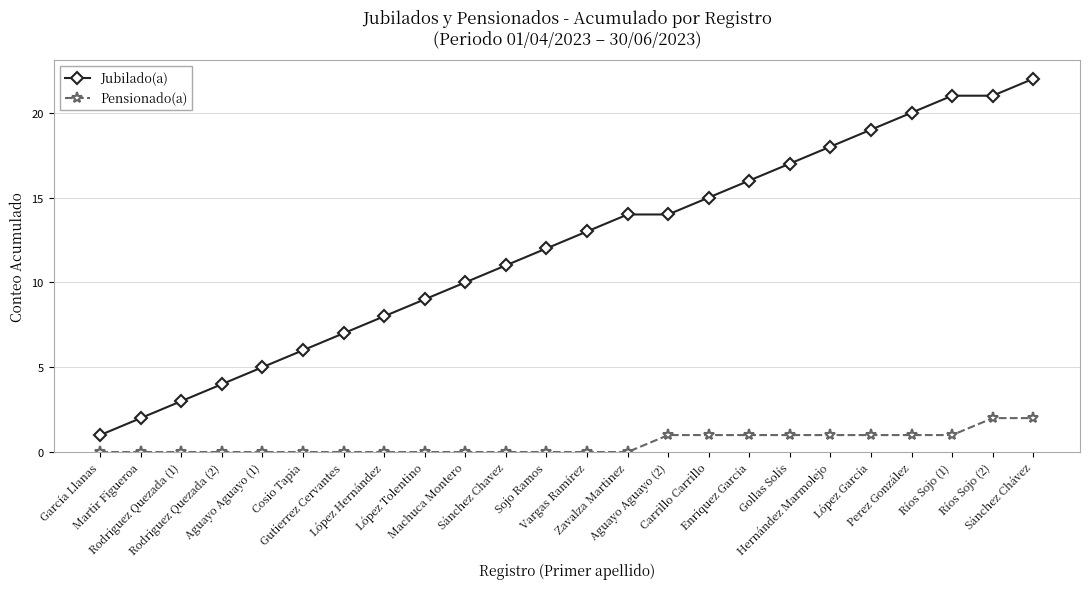

Which series has the largest range (max minus min)?

Jubilado(a)